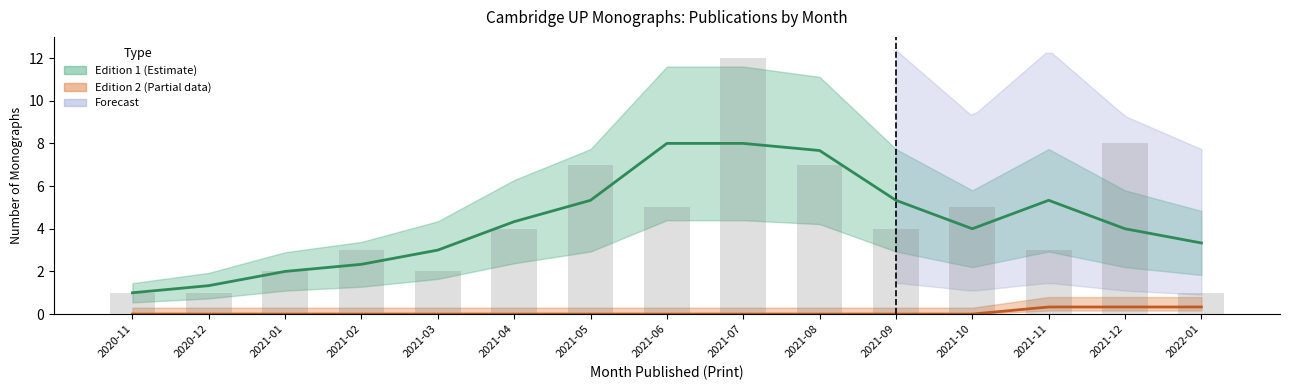

Which series has the largest total across all categories?

Edition 1 upper